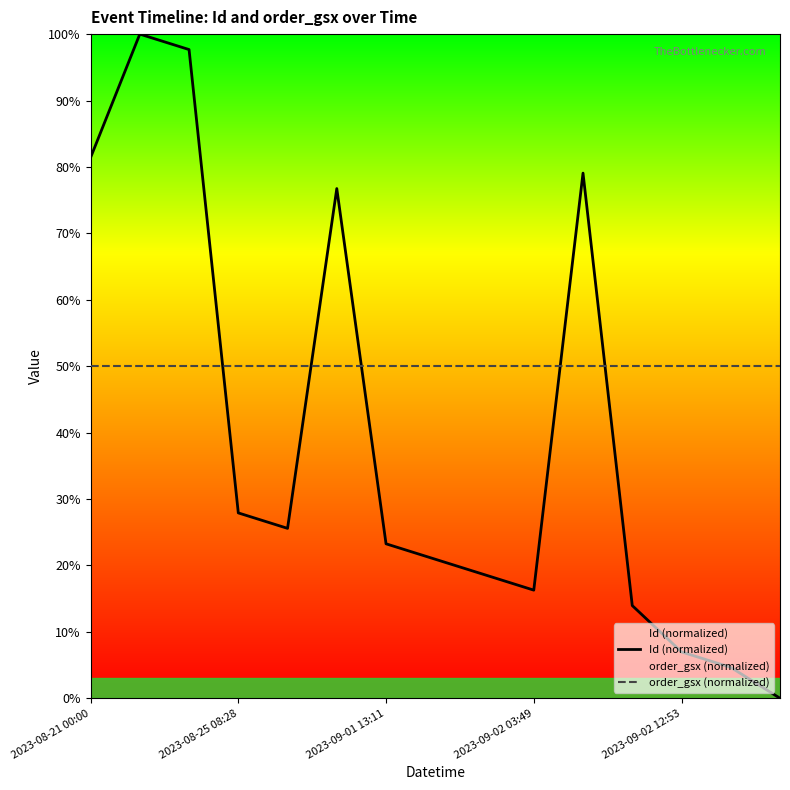

How many data points does each series have?

15